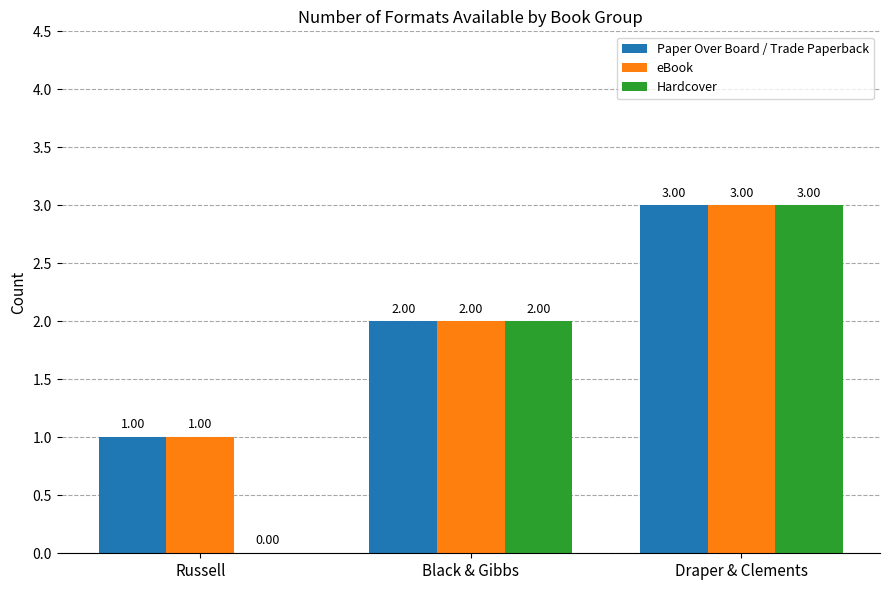

Which series changed the most between Russell and Draper & Clements?

Hardcover